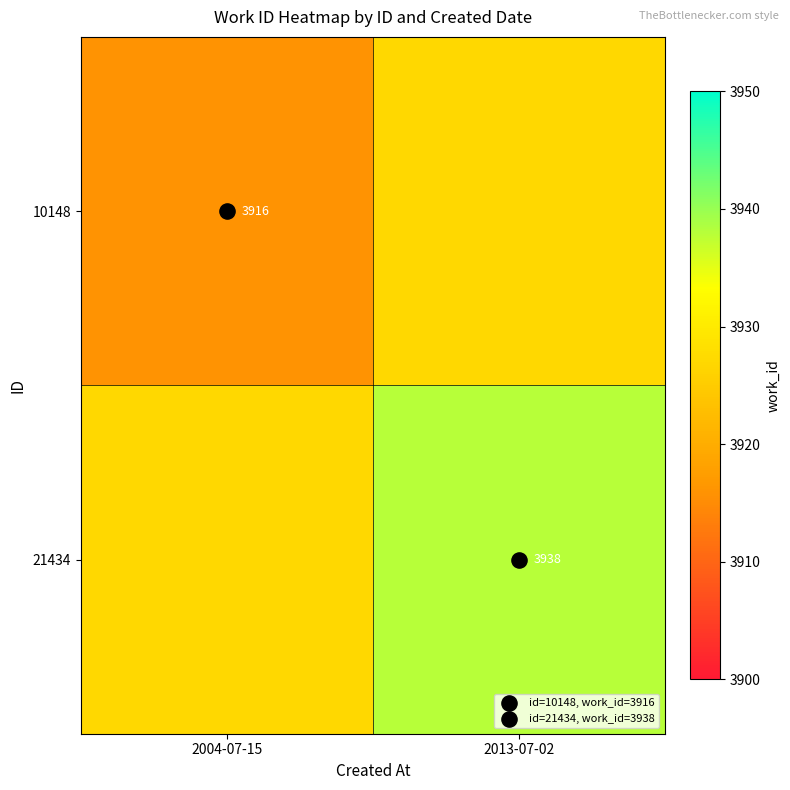

What is the highest value of the 10148 series?

3927